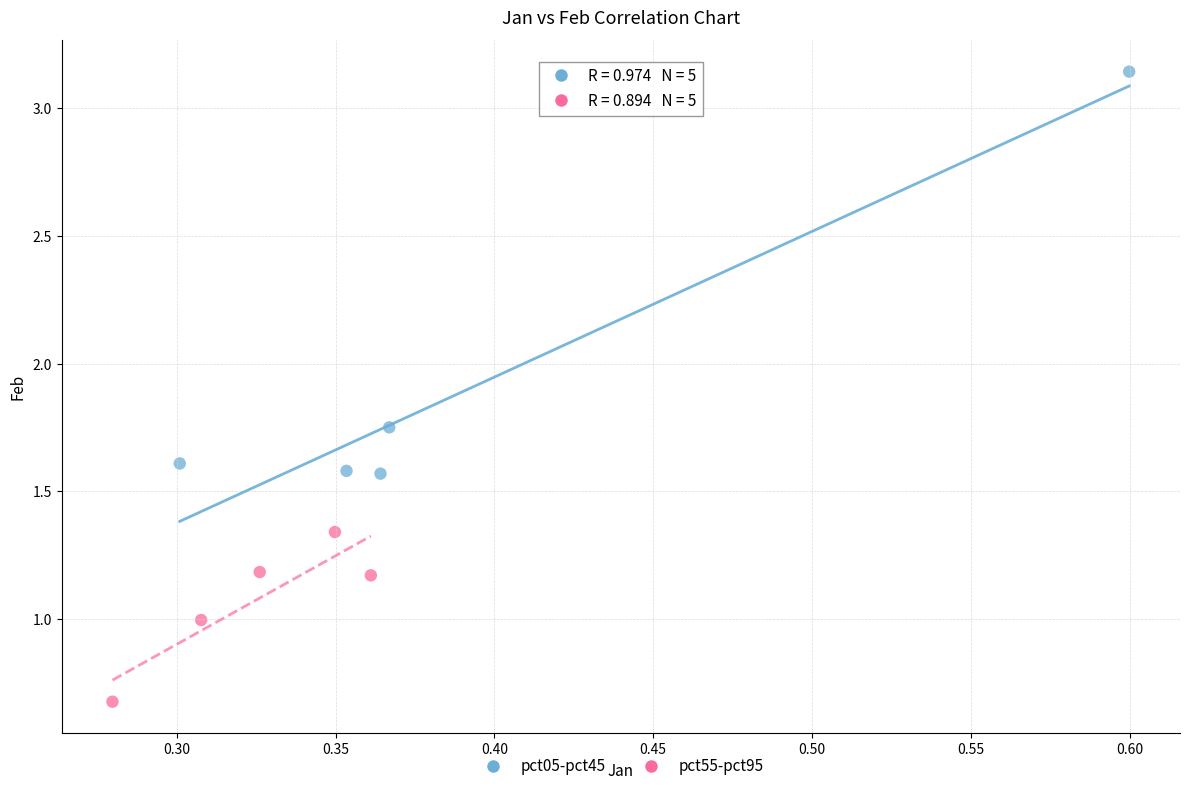

Which series contains the lowest Y value?

pct55-pct95